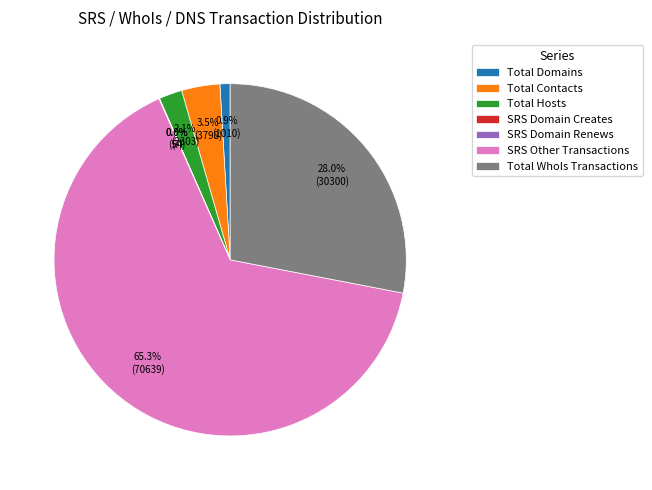

What percentage is NOT represented by Total Contacts?

96.5%